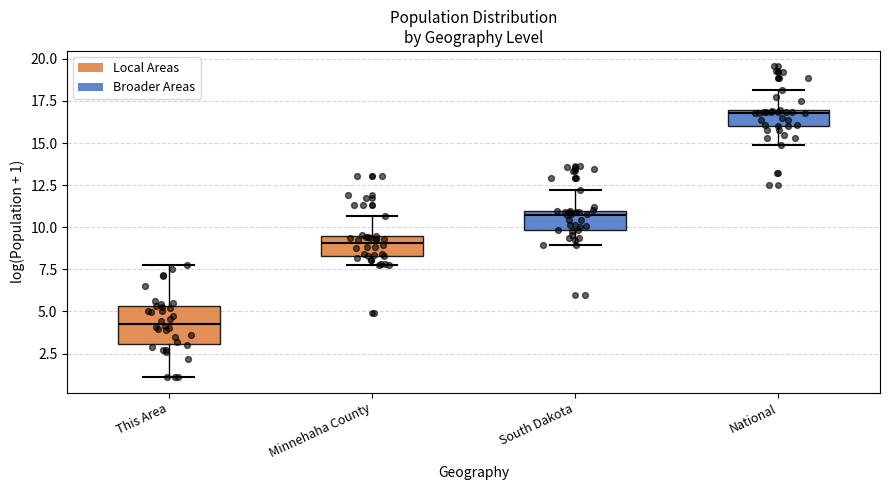

Reading left to right, transcribe this box plot: for each box, give where its median line is, the range the box spans, and where its two whiskers end, as read against the y-axis. The values are not printed on the chart, so give them approximately, as read against the axis.

This Area: median 4.5, box 3.0 to 5.5, whiskers 1.0 to 8.0
Minnehaha County: median 9.0, box 8.5 to 9.5, whiskers 8.0 to 10.5
South Dakota: median 10.5, box 10.0 to 11.0, whiskers 9.0 to 12.0
National: median 17.0, box 16.0 to 17.0, whiskers 15.0 to 18.0